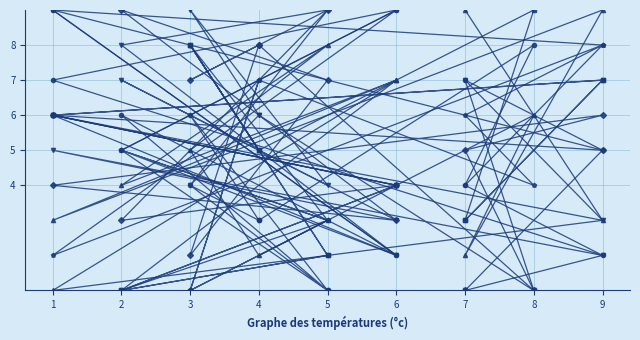

True or false: col_7 has a value of 6 at 1.

True